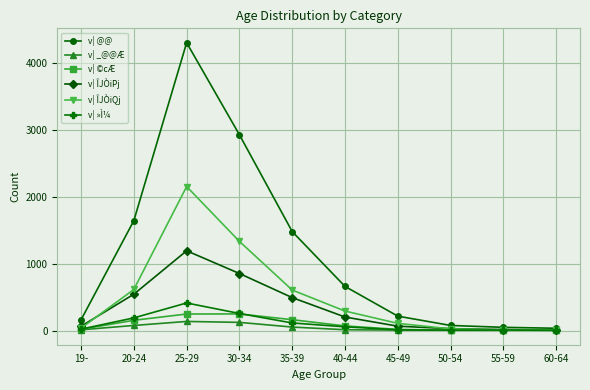

Is this an area chart (filled region under the line)?

No